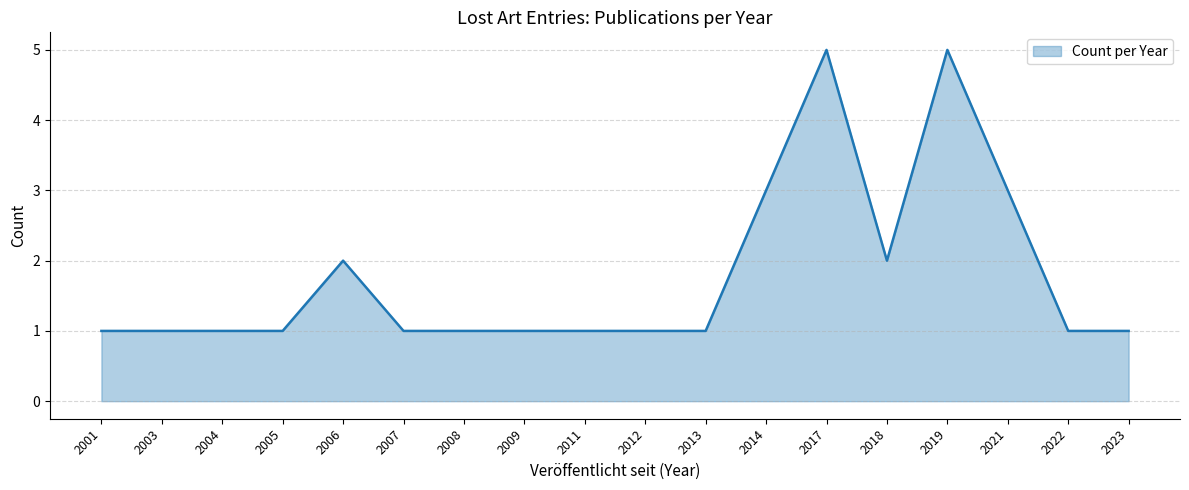

What is the maximum value shown in the chart?

5